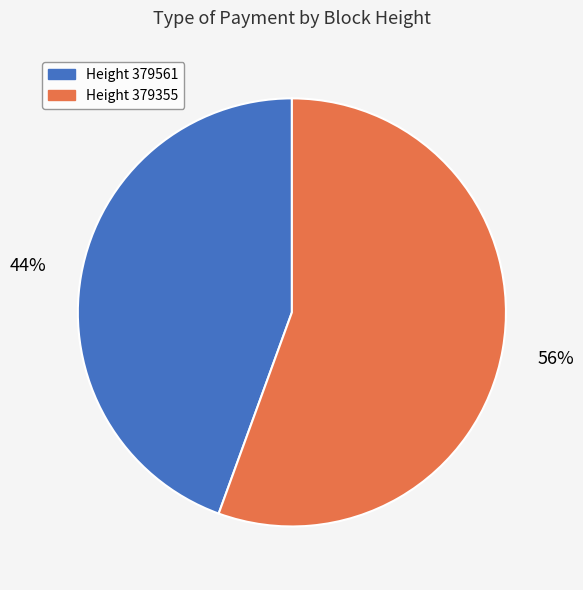

The Height 379355 slice represents 70% of the pie. True or false?

False